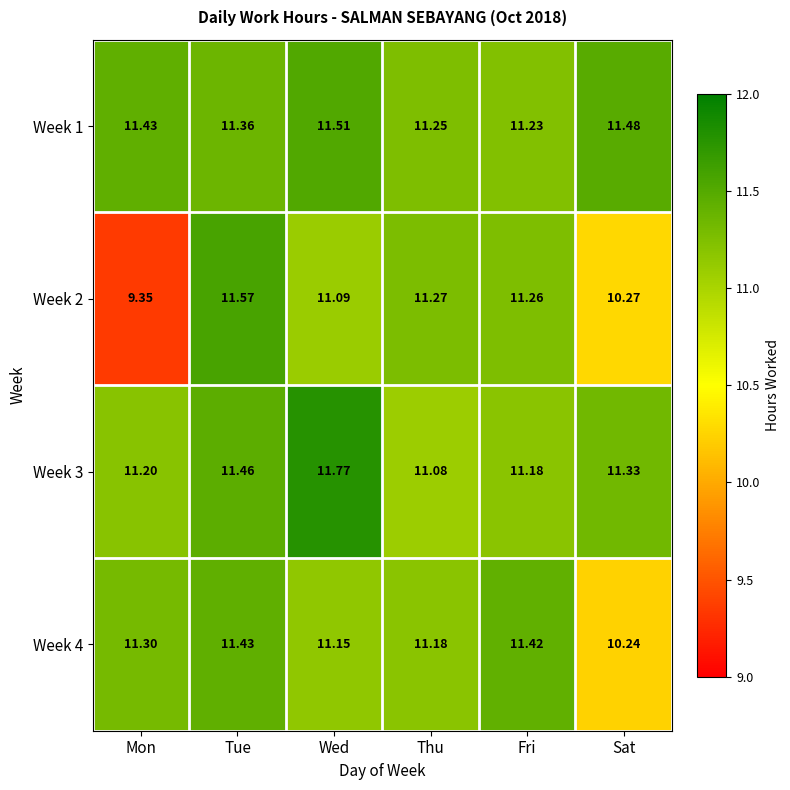

Rank the series by their maximum value, from lowest to highest.

Week 4, Week 1, Week 2, Week 3